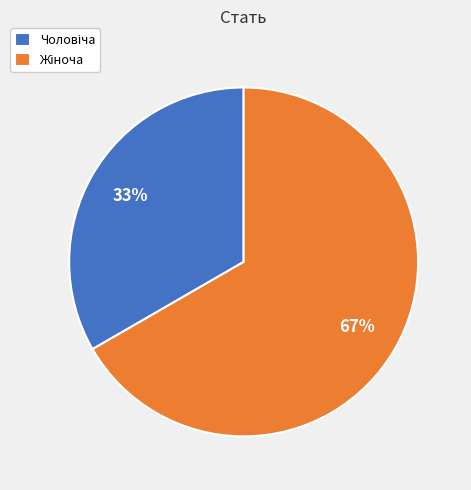

To the nearest percent, what is the average slice percentage?

50%